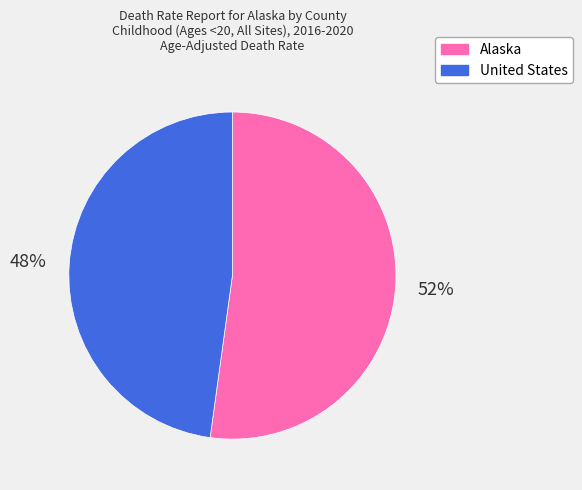

Combined, do Alaska and United States account for over 50%?

Yes